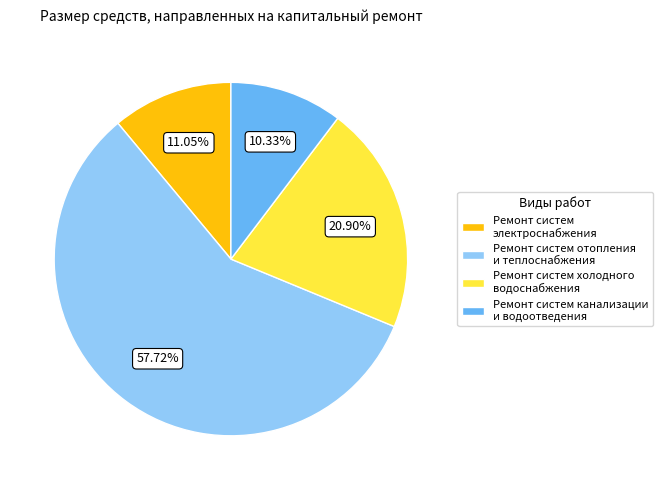

Which slice represents more than half of the pie?

Ремонт систем отопления и теплоснабжения